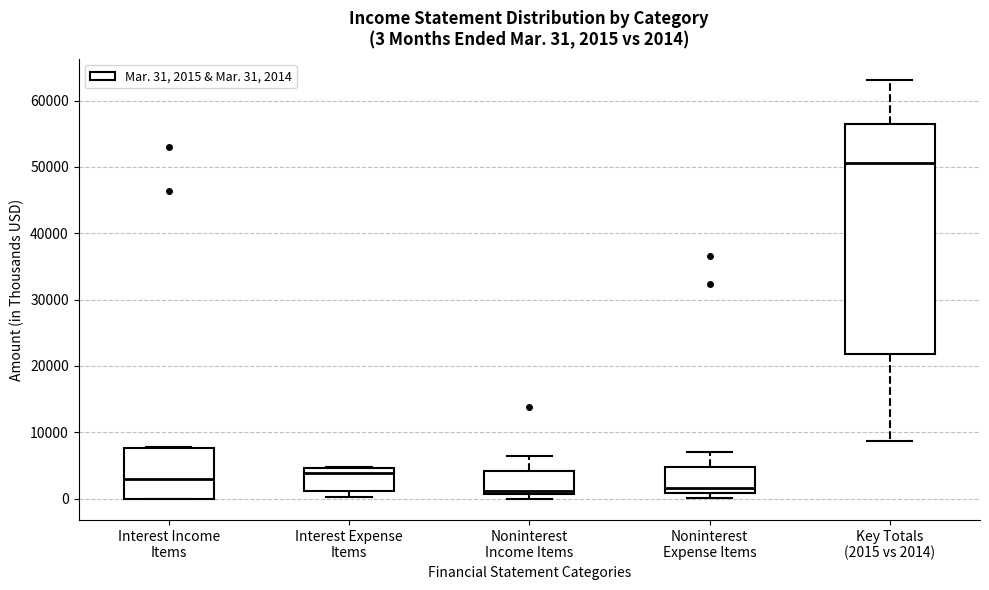

Which box is the tallest, from its lower edge to its upper edge?

Key Totals (2015 vs 2014)